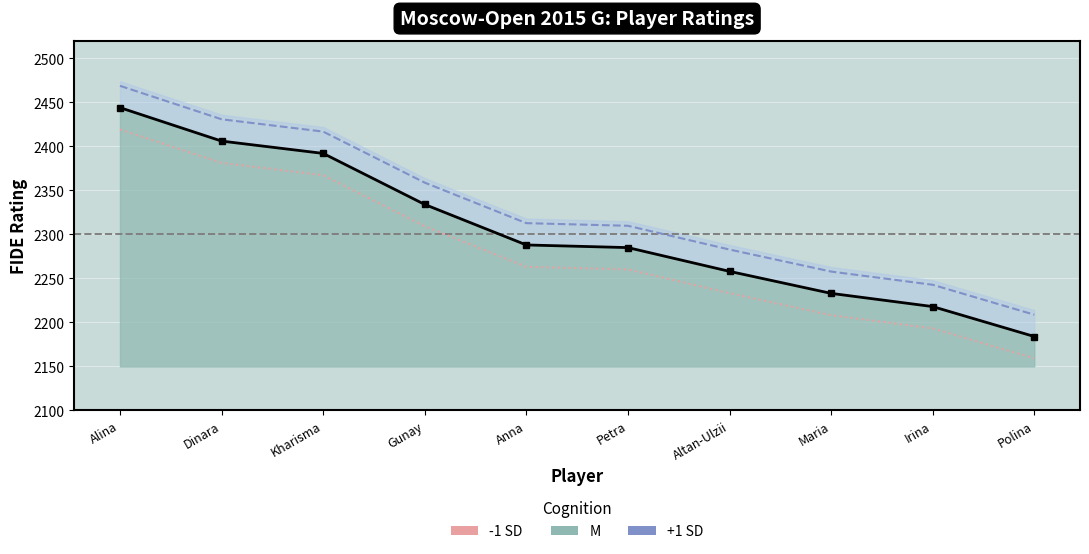

Reading left to right, list all the values displayed in this chart.

Rating: Alina=2444.0	Dinara=2406.0	Kharisma=2392.0	Gunay=2334.0	Anna=2288.0	Petra=2285.0	Altan-Ulzii=2258.0	Maria=2233.0	Irina=2218.0	Polina=2184.0
-1 SD: Alina=2419.2	Dinara=2381.2	Kharisma=2367.2	Gunay=2309.2	Anna=2263.2	Petra=2260.2	Altan-Ulzii=2233.2	Maria=2208.2	Irina=2193.2	Polina=2159.2
+1 SD: Alina=2468.8	Dinara=2430.8	Kharisma=2416.8	Gunay=2358.8	Anna=2312.8	Petra=2309.8	Altan-Ulzii=2282.8	Maria=2257.8	Irina=2242.8	Polina=2208.8